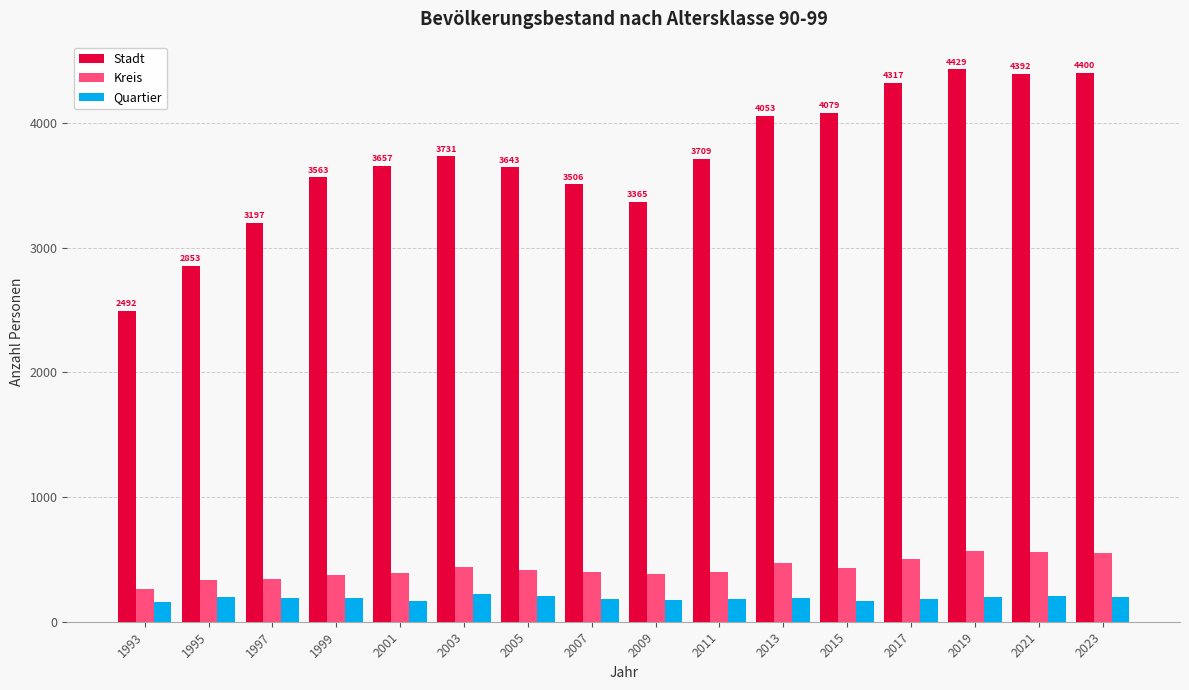

The value of Kreis at 2015 is 431. True or false?

True